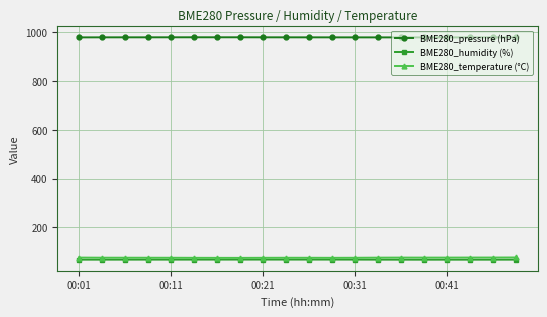

What are all the series names shown in the legend?

BME280_pressure (hPa), BME280_humidity (%), BME280_temperature (°C)